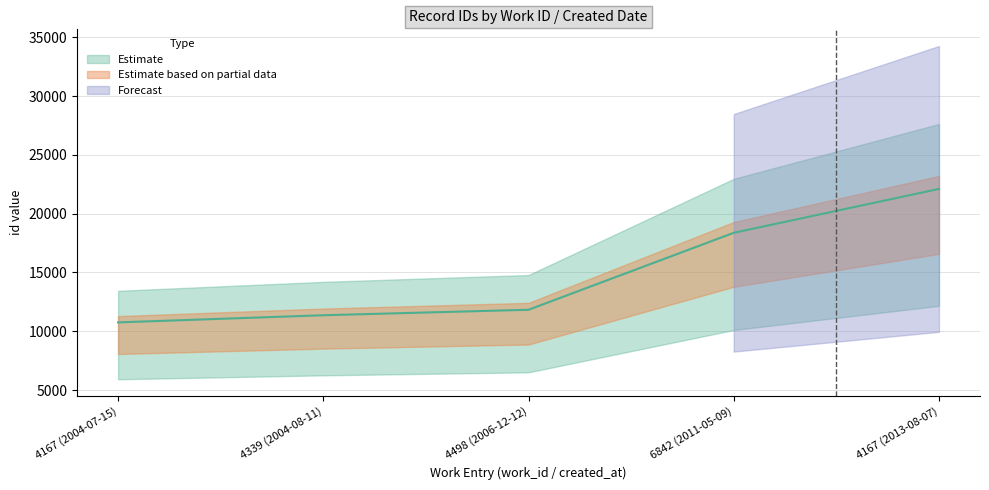

Reading left to right, transcribe all the data shown in this chart.

4167 (2004-07-15)=10751	4339 (2004-08-11)=11360	4498 (2006-12-12)=11825	6842 (2011-05-09)=18372	4167 (2013-08-07)=22106